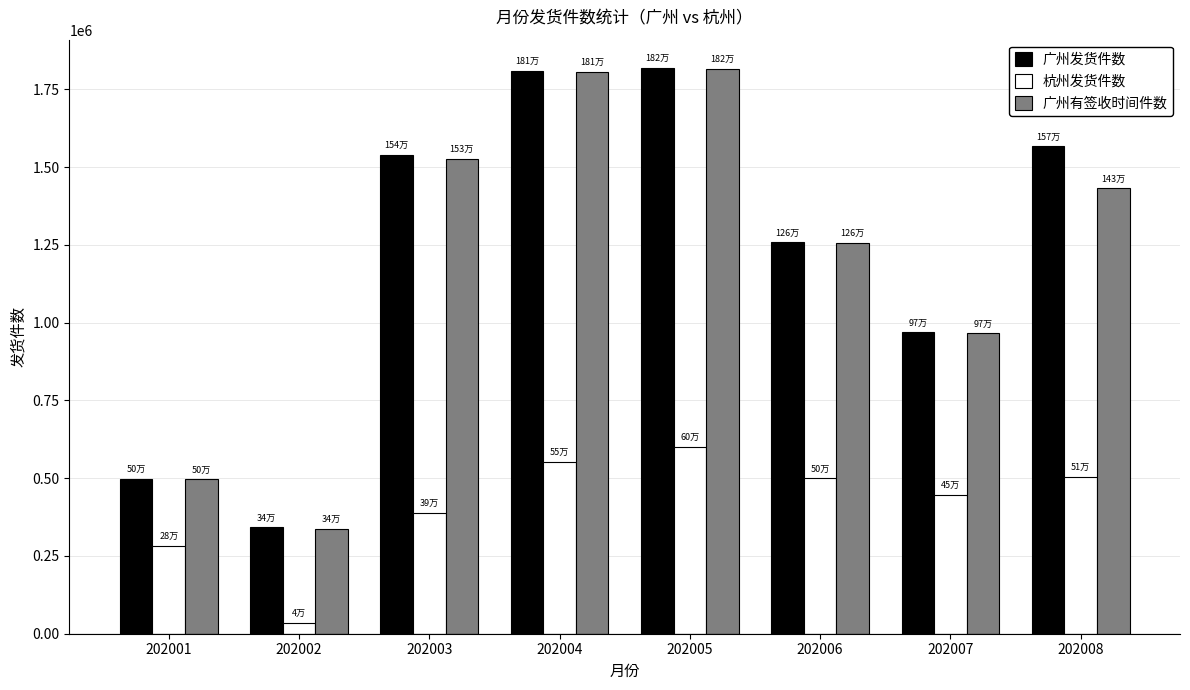

What is the minimum value shown in the chart?

36054